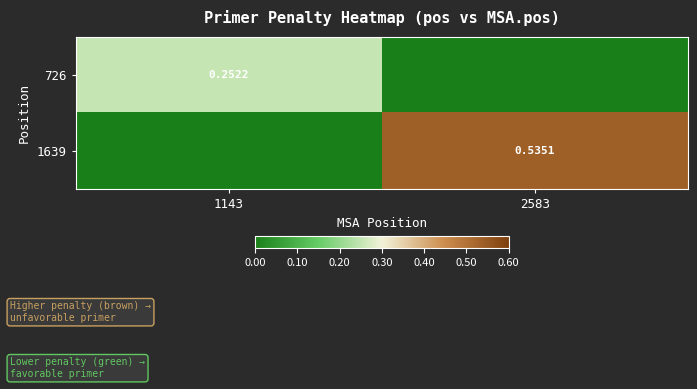

What is the sum of the 726 values at 1143 and 2583?

0.3